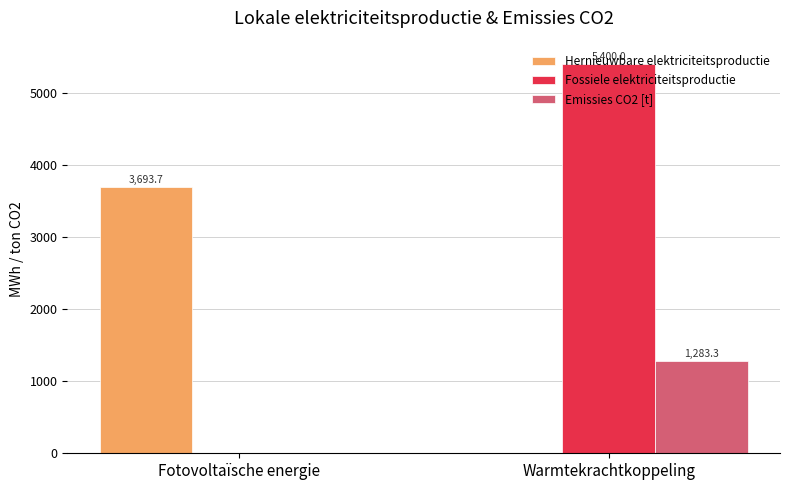

What is the sum of the Hernieuwbare elektriciteitsproductie values at Fotovoltaïsche energie and Warmtekrachtkoppeling?

3693.7